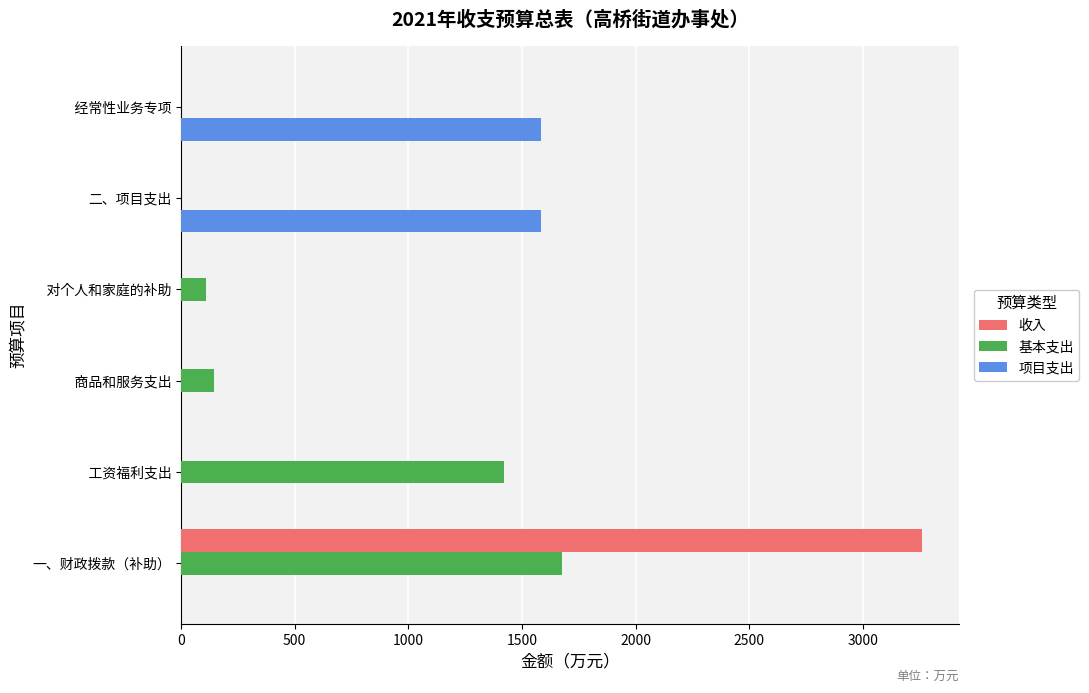

Count the number of categories in the chart.

6